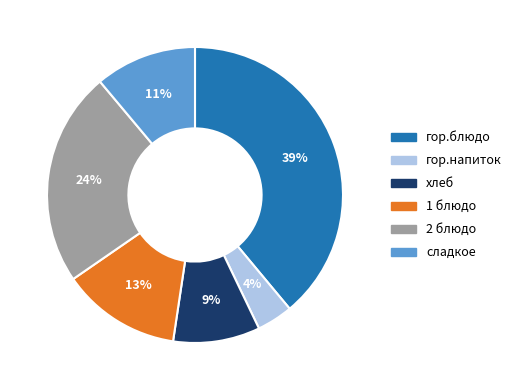

Is 2 блюдо the majority of the pie?

No